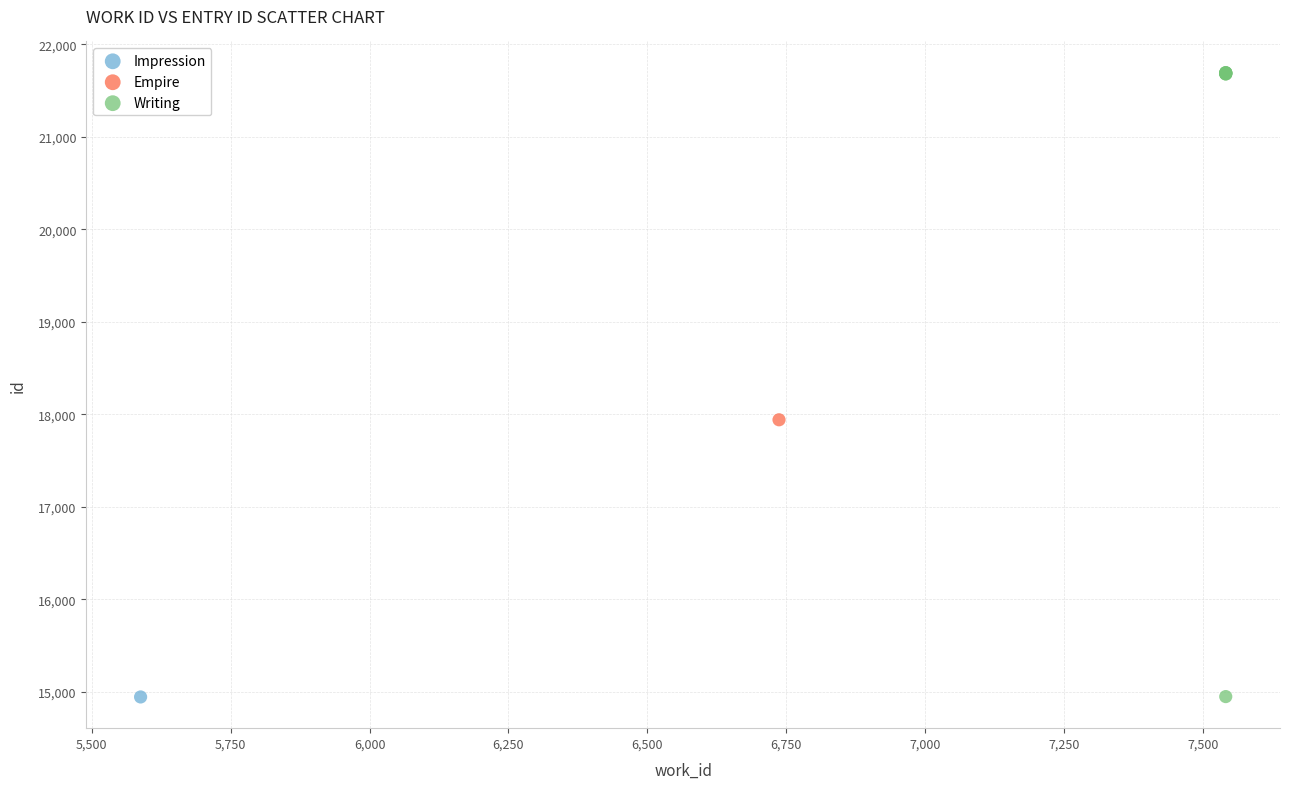

What are all the series names shown in the legend?

Impression, Empire, Writing